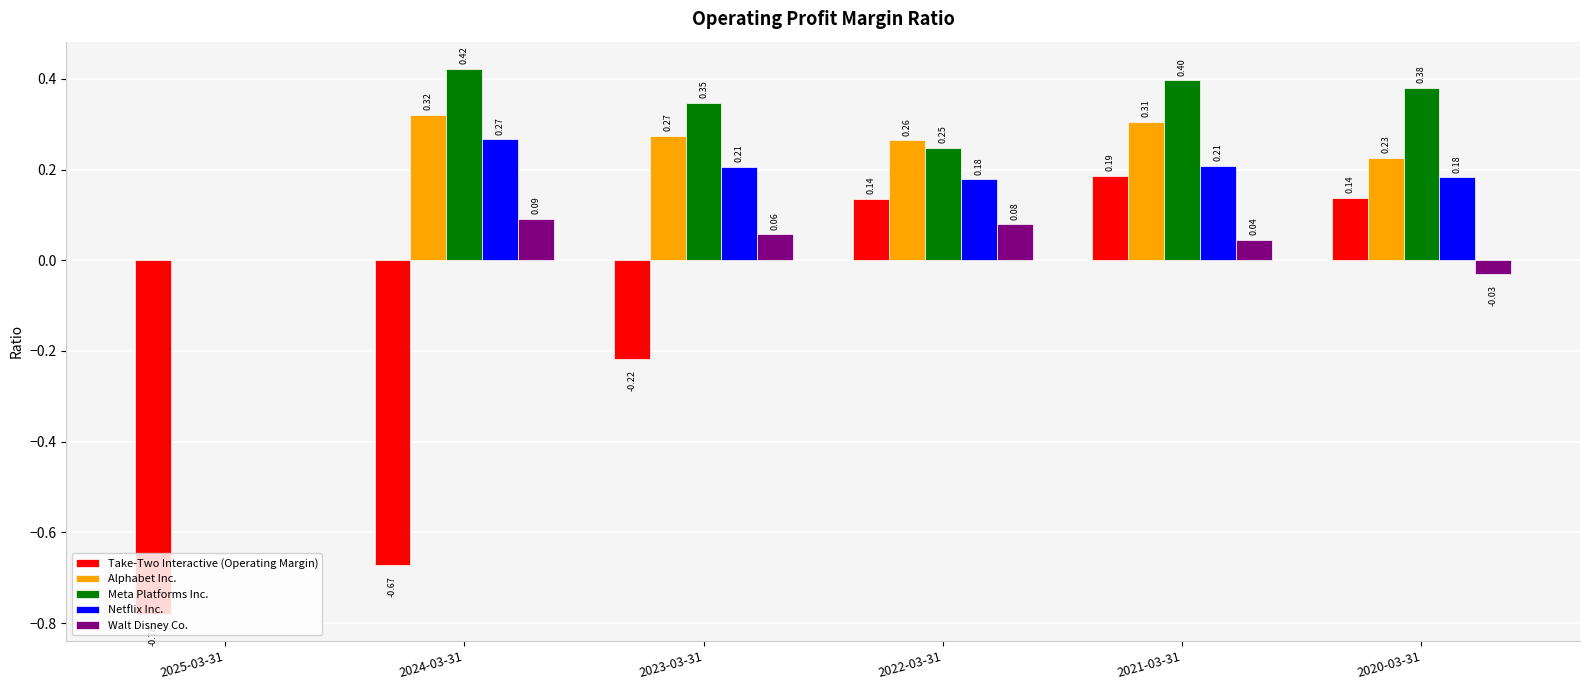

Is the value of Alphabet Inc. at 2020-03-31 greater than the value of Netflix Inc. at 2022-03-31?

Yes